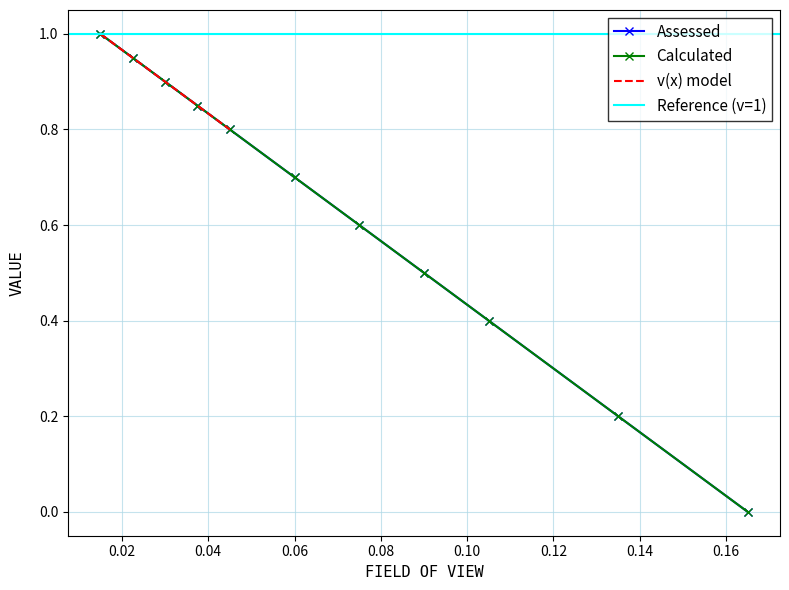

What is the highest value of the Assessed series?

1.0